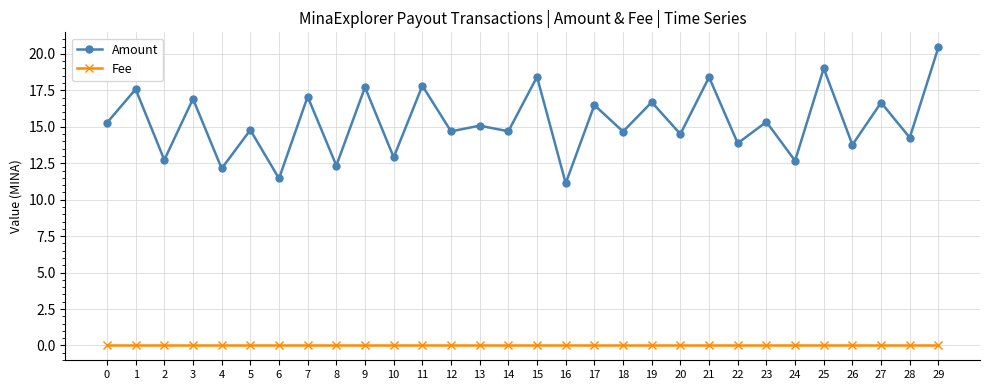

Where is the first local maximum for Amount?

1